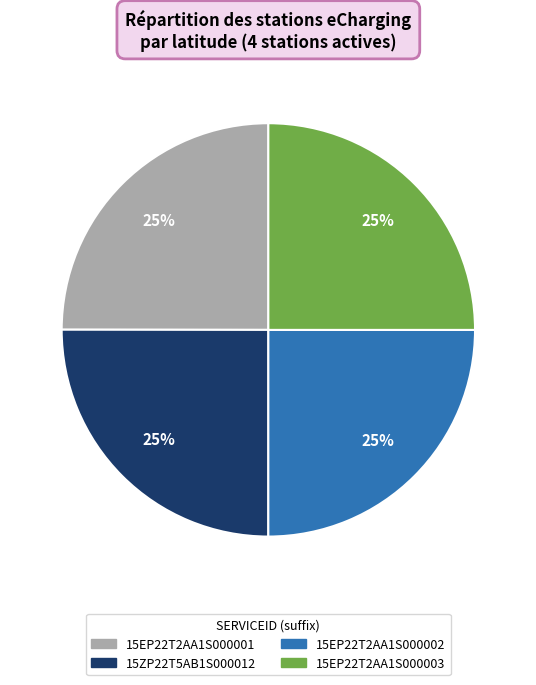

Approximately how many times larger is the value at 15EP22T2AA1S000002 compared to 15ZP22T5AB1S000012?

1.0